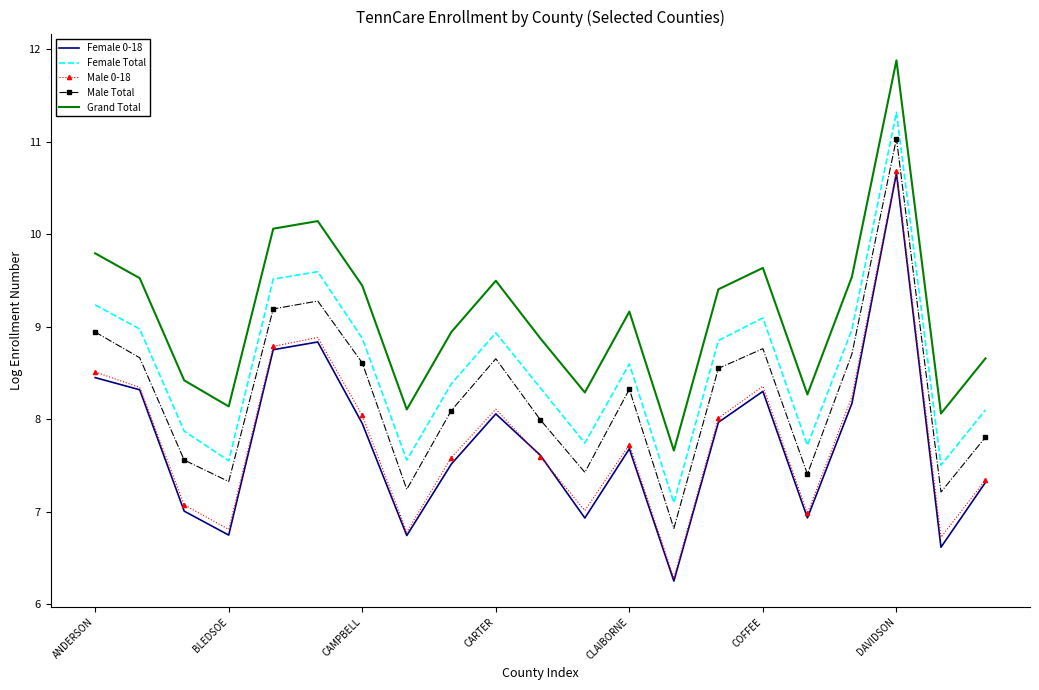

At how many categories does at least one series exceed 8?

20